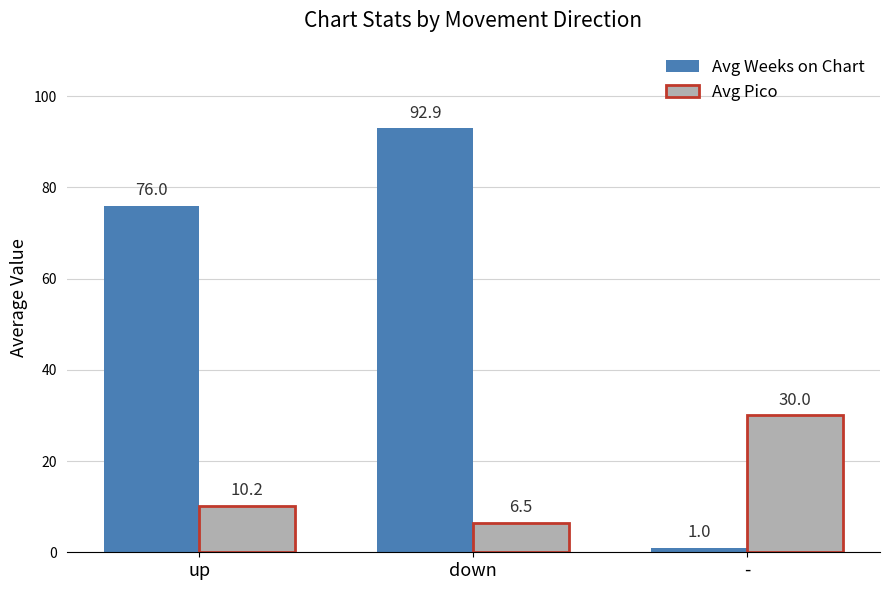

How many groups of bars are there?

3